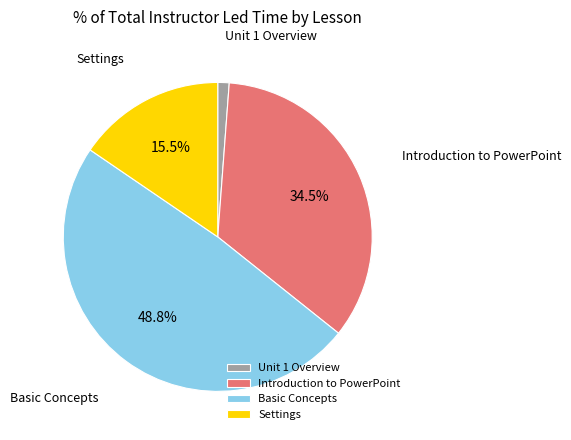

Which has a higher value, Unit 1 Overview or Introduction to PowerPoint?

Introduction to PowerPoint